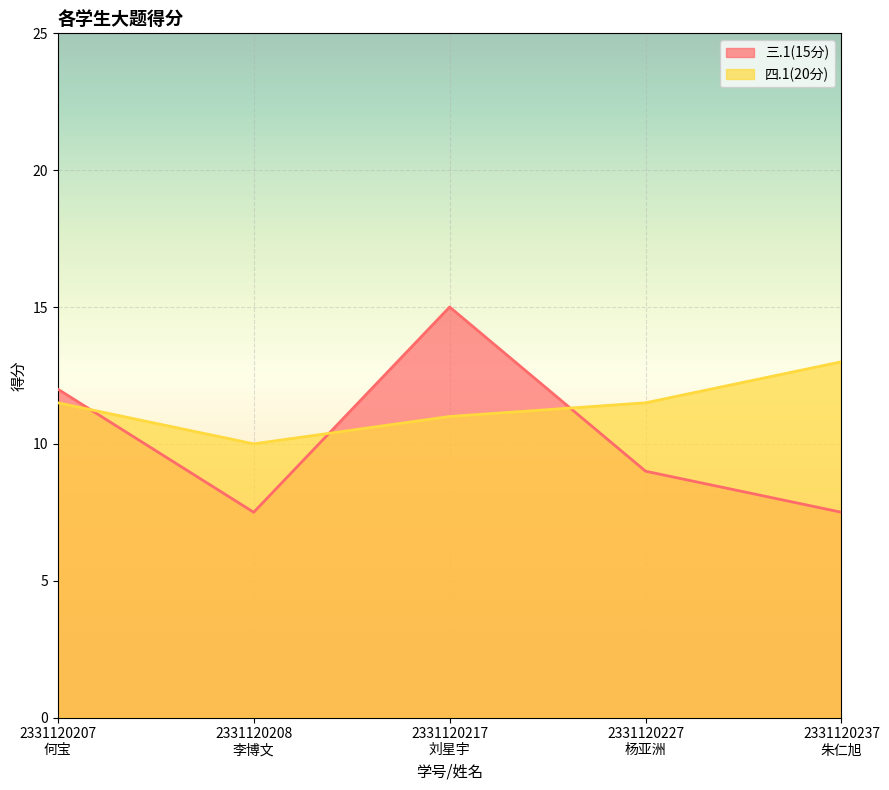

What is the label of the 5th point from the left?

2331120237
朱仁旭